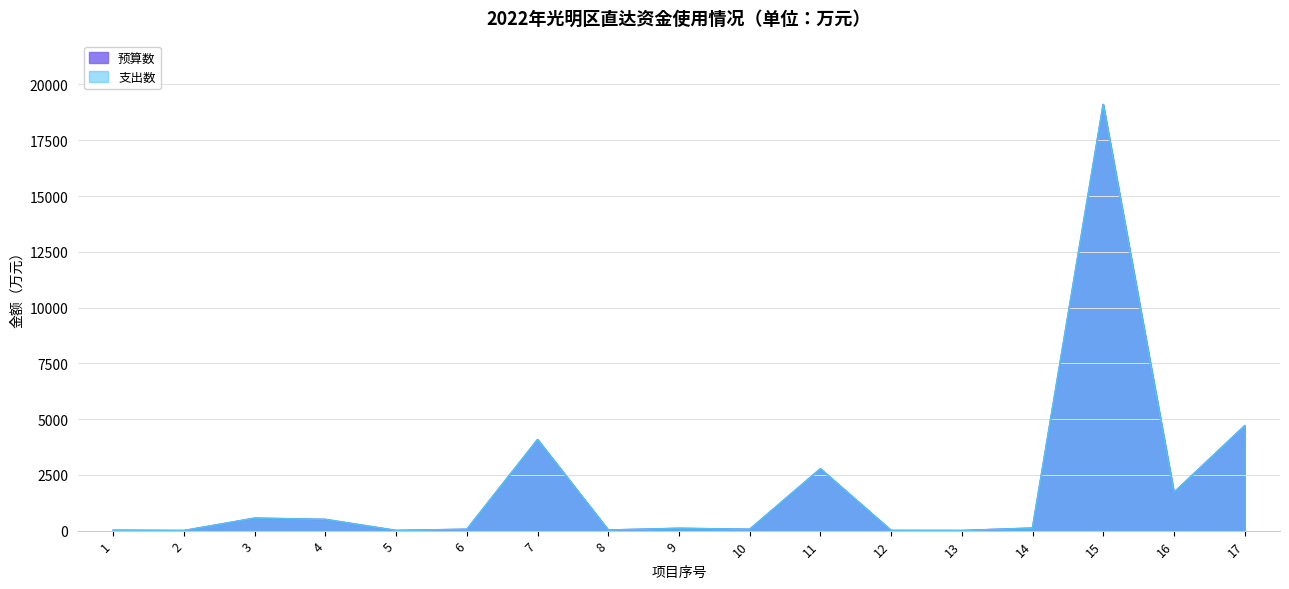

What is the difference between the maximum and minimum values in the 支出数 series?

19099.2